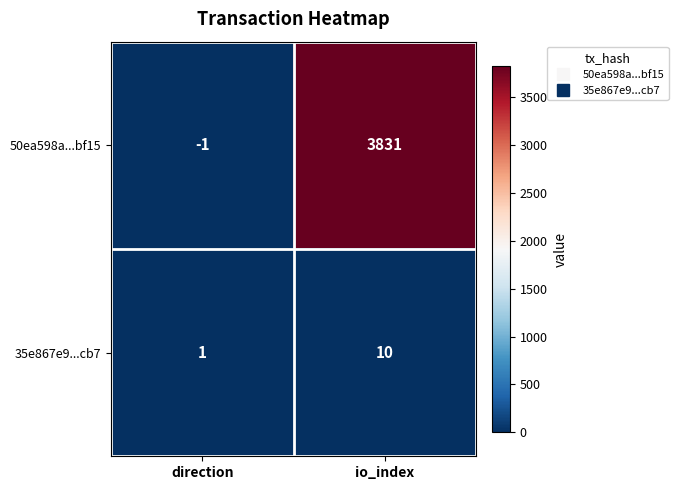

Which series changed the most between direction and io_index?

50ea598a...bf15